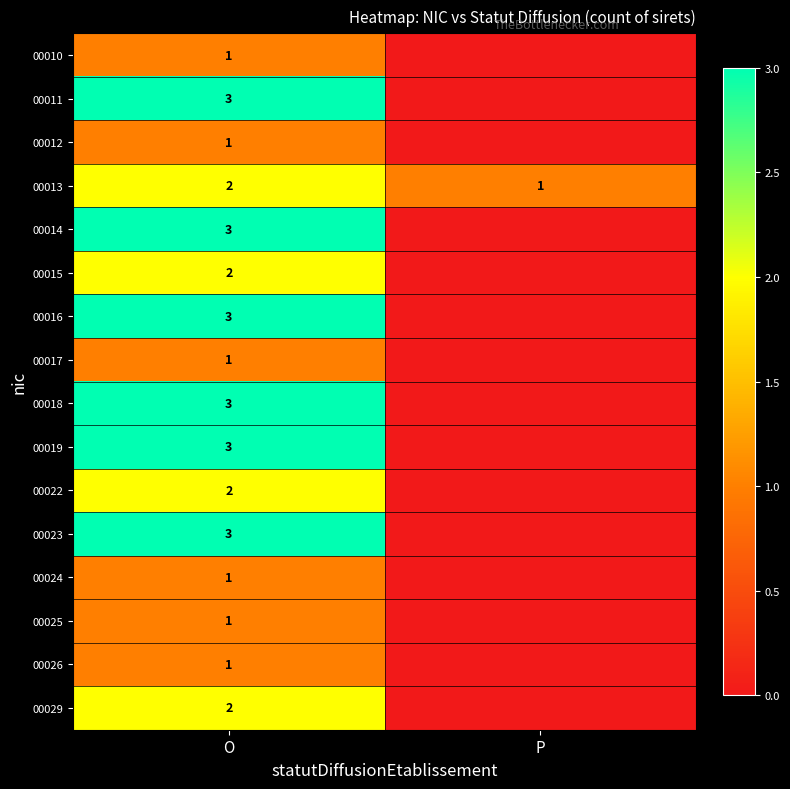

Which category has the highest value in the 00013 series?

O